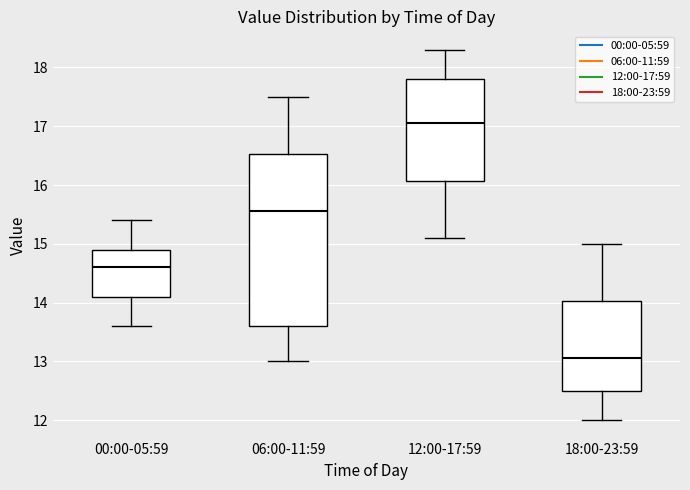

Reading left to right, transcribe this box plot: for each box, give where its median line is, the range the box spans, and where its two whiskers end, as read against the y-axis. The values are not printed on the chart, so give them approximately, as read against the axis.

00:00-05:59: median 14.6, box 14.1 to 14.9, whiskers 13.6 to 15.4
06:00-11:59: median 15.6, box 13.6 to 16.5, whiskers 13.0 to 17.5
12:00-17:59: median 17.1, box 16.1 to 17.8, whiskers 15.1 to 18.3
18:00-23:59: median 13.1, box 12.5 to 14.0, whiskers 12.0 to 15.0